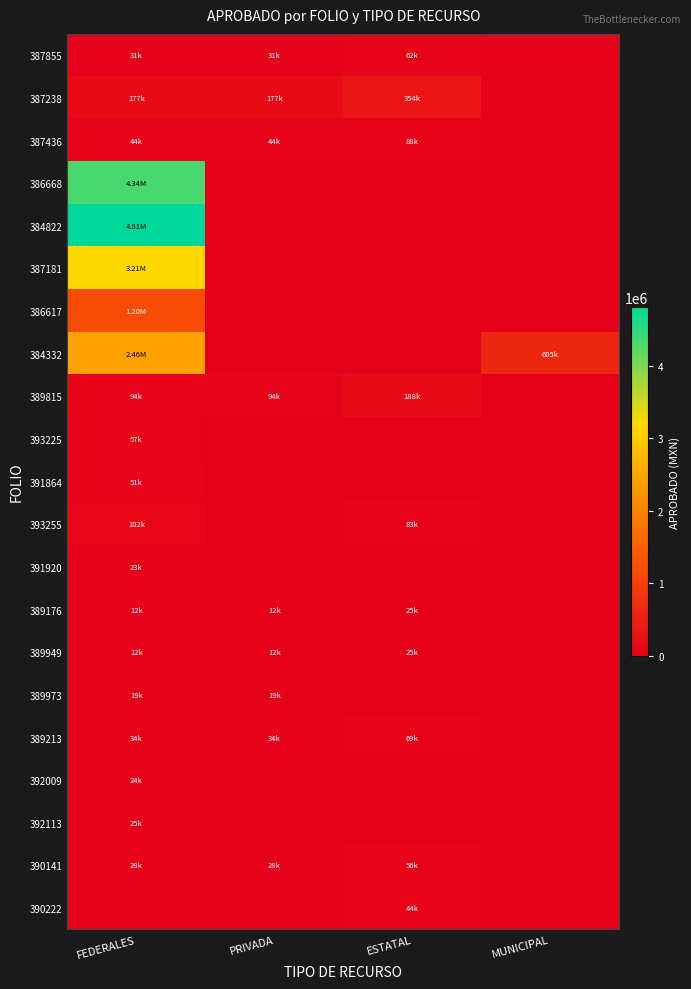

What is the greatest value displayed?

4807883.0